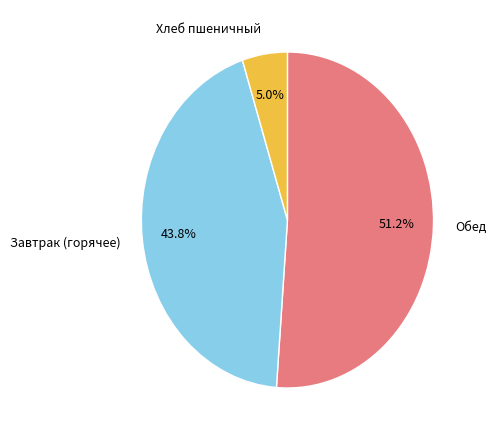

To the nearest percent, what portion does Хлеб пшеничный represent?

5%